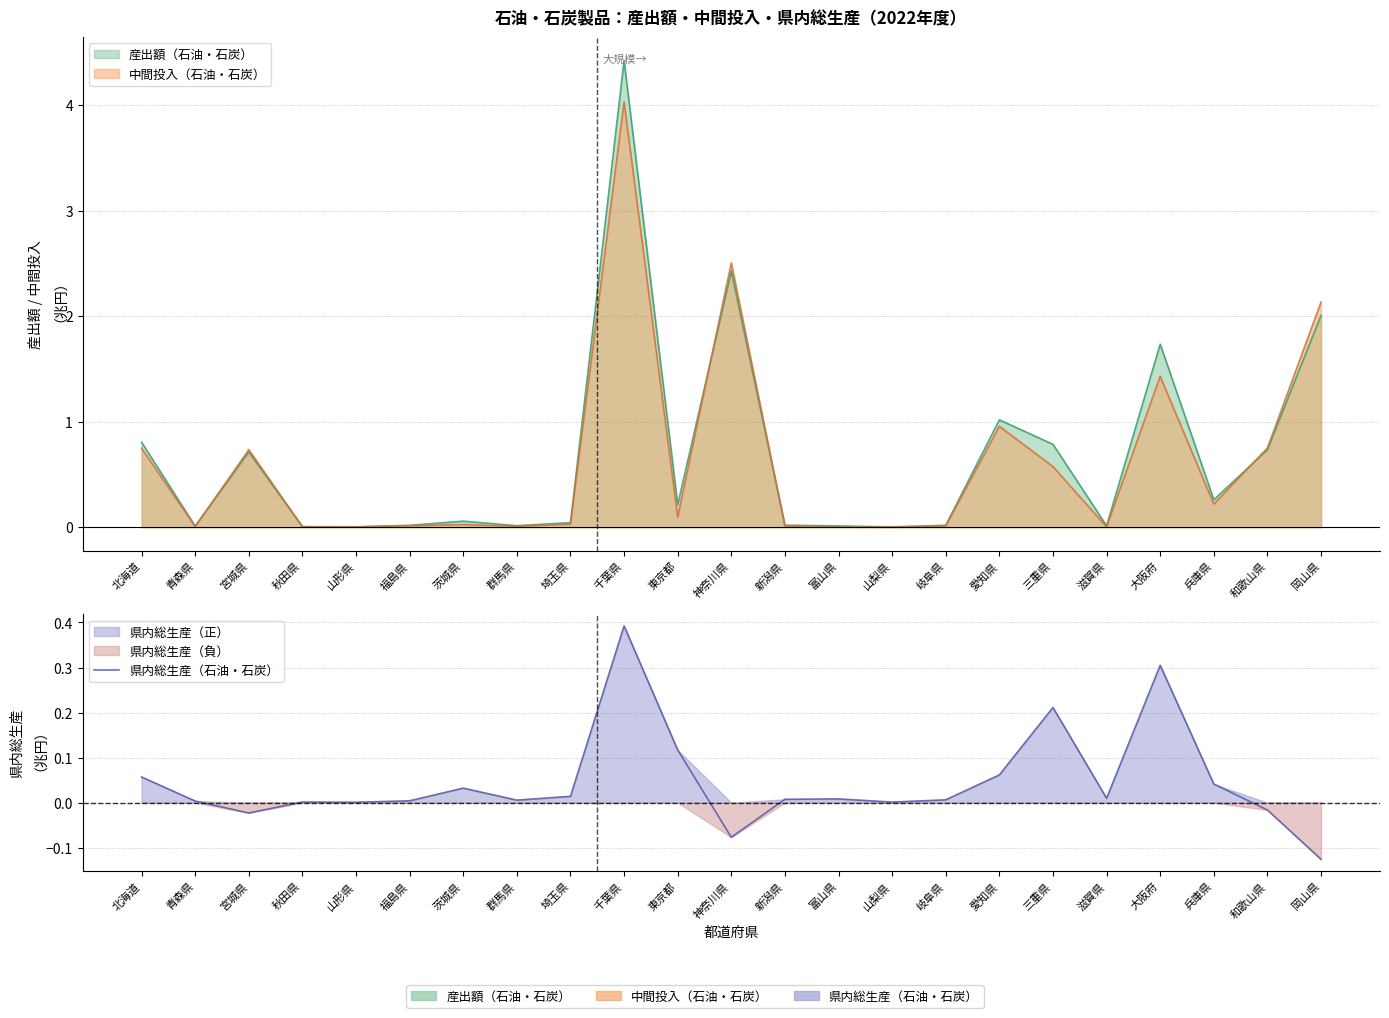

True or false: the data has more than 1 interior local peaks.

True